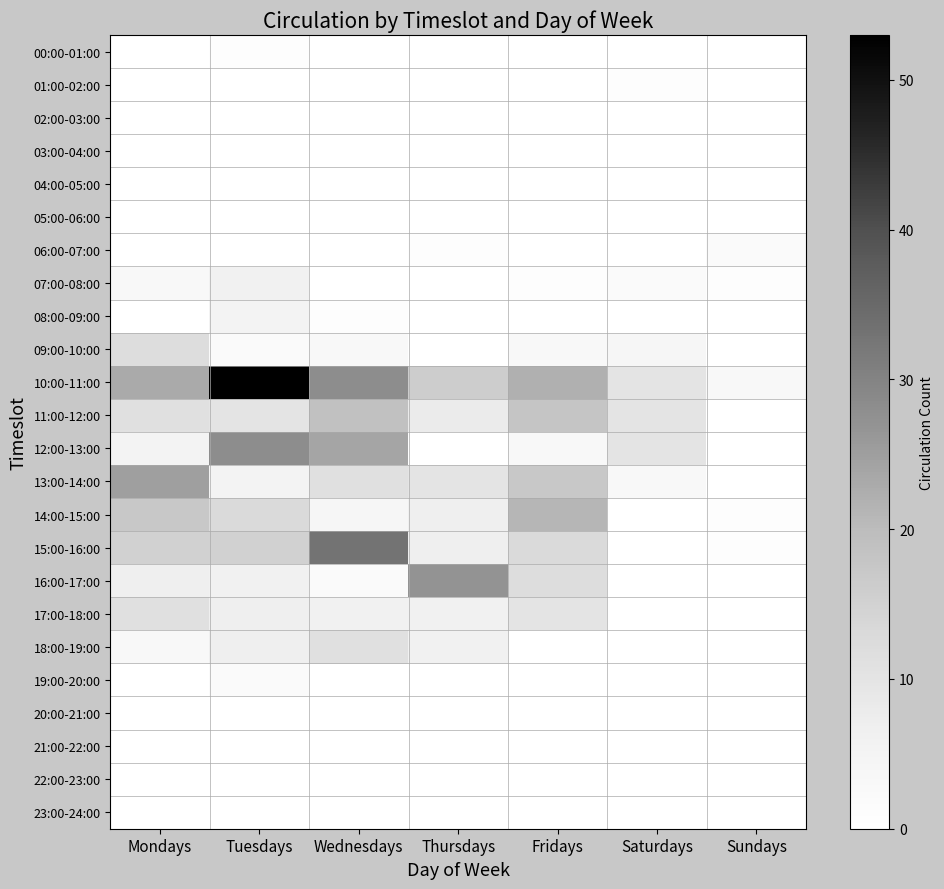

What is the total value across all series at Wednesdays?

142